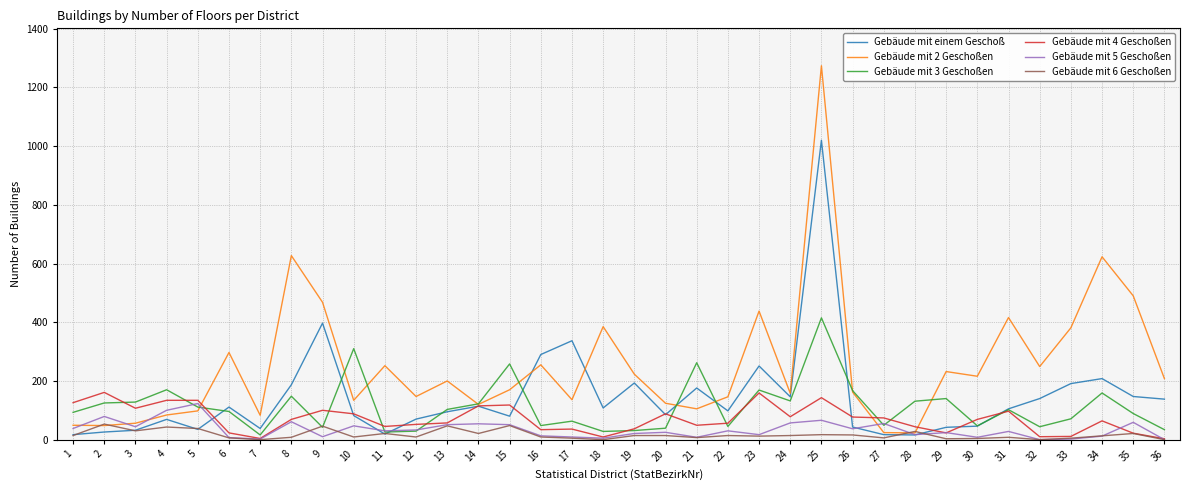

Where is the first local maximum for Gebäude mit 6 Geschoßen?

2